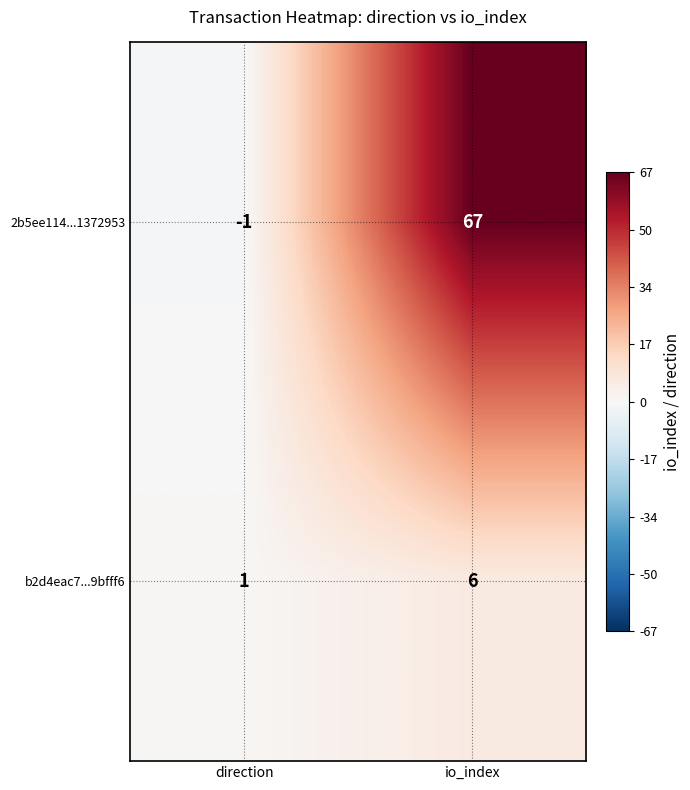

Reading right to left, what are all the values shown in this chart?

2b5ee114...1372953: 67	-1
b2d4eac7...9bfff6: 6	1